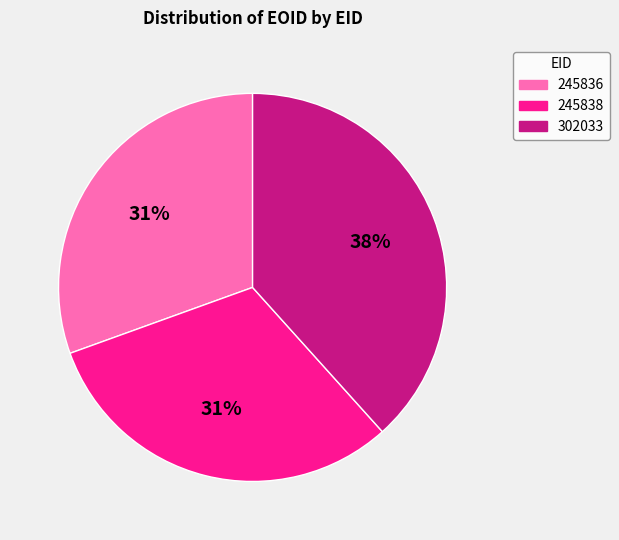

Does 302033 account for over 50% of the chart?

No